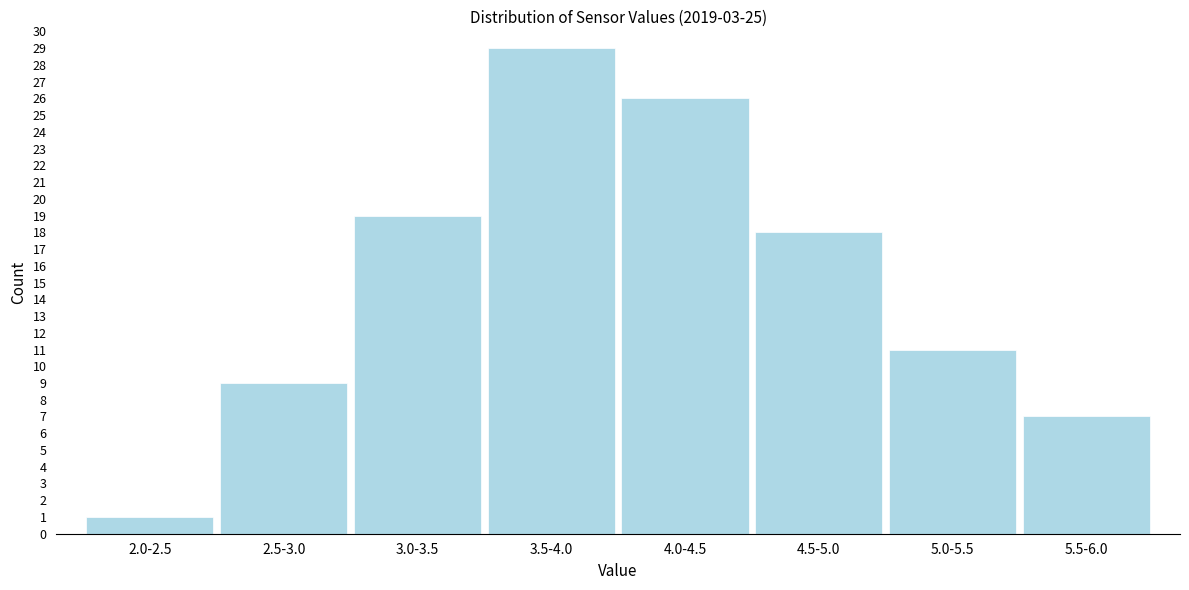

Reading left to right, extract all data points from this chart.

2.0-2.5=1	2.5-3.0=9	3.0-3.5=19	3.5-4.0=29	4.0-4.5=26	4.5-5.0=18	5.0-5.5=11	5.5-6.0=7